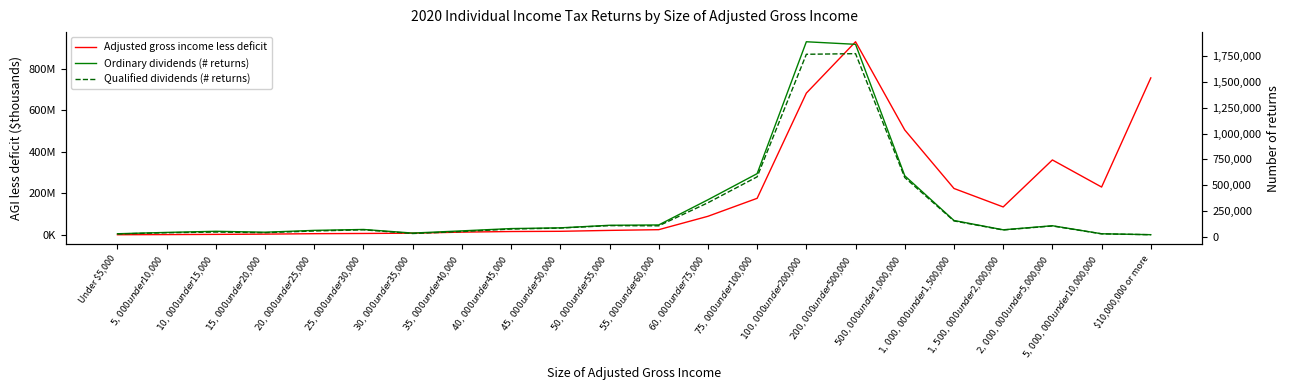

What are all the series names shown in the legend?

Adjusted gross income less deficit, Ordinary dividends (# returns), Qualified dividends (# returns)